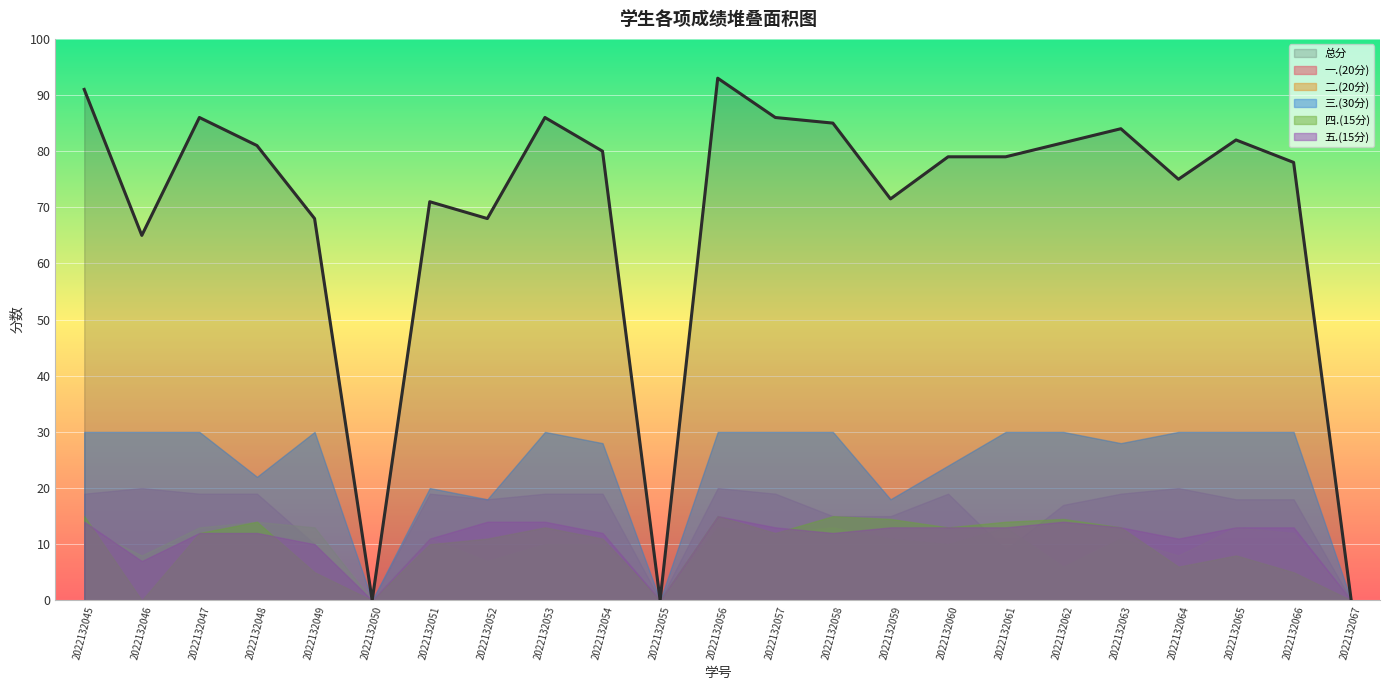

Which series has the largest total across all categories?

总分